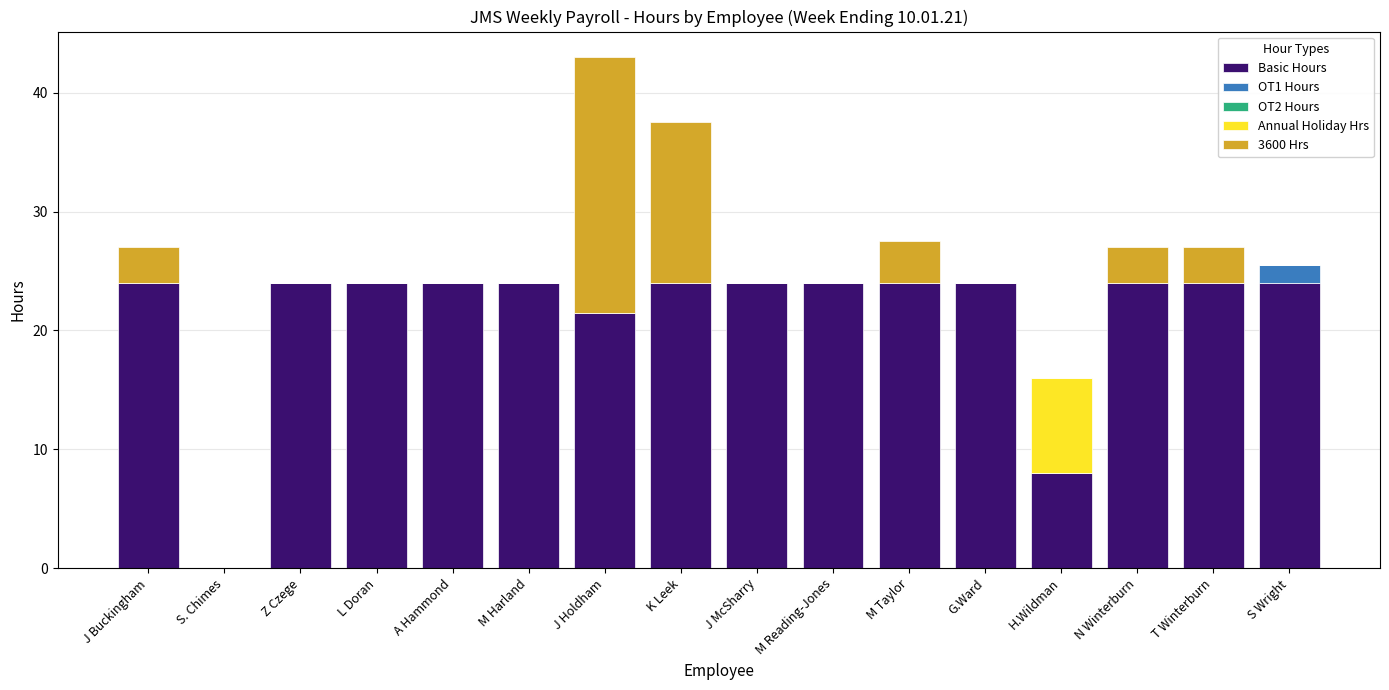

What is the total value across all series at M Reading-Jones?

24.0